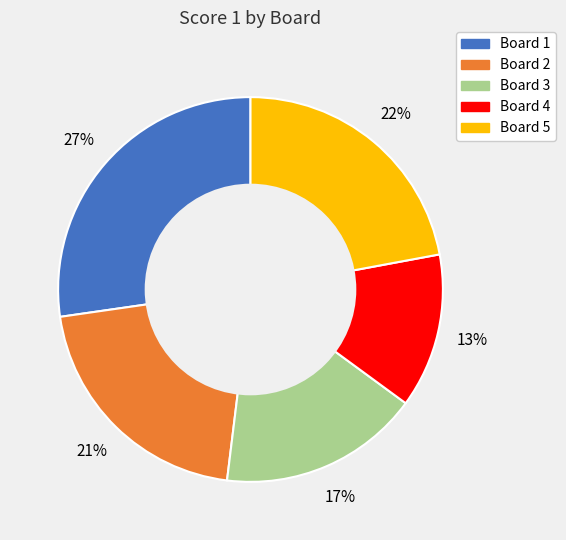

To the nearest percent, what is the average slice percentage?

20%